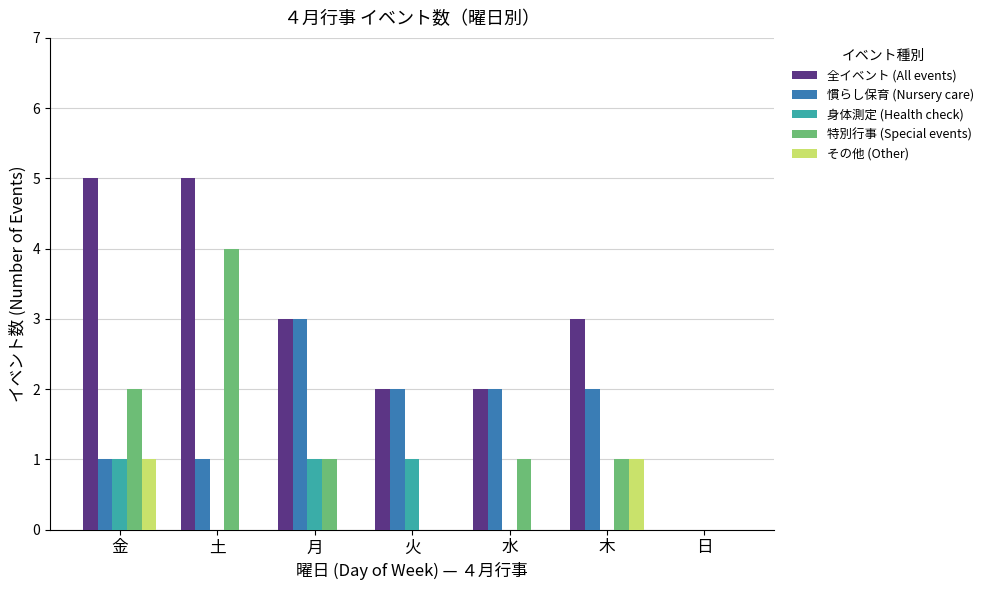

True or false: 慣らし保育 (Nursery care) has a value of 3 at 水.

False